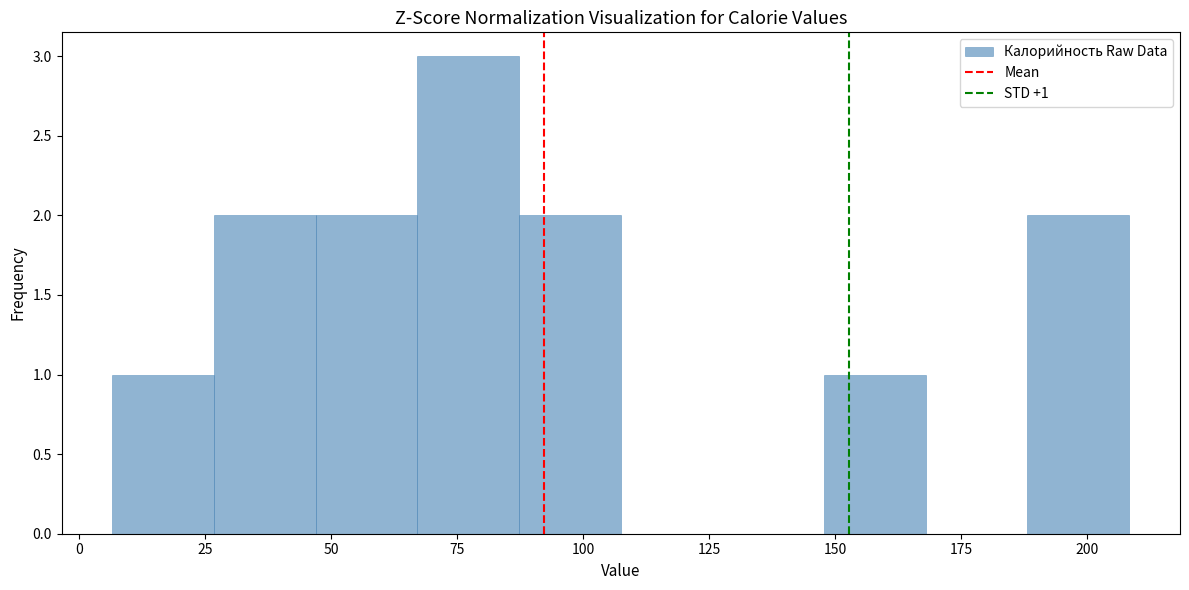

Over which range of the x-axis is the bar tallest?

65 to 85